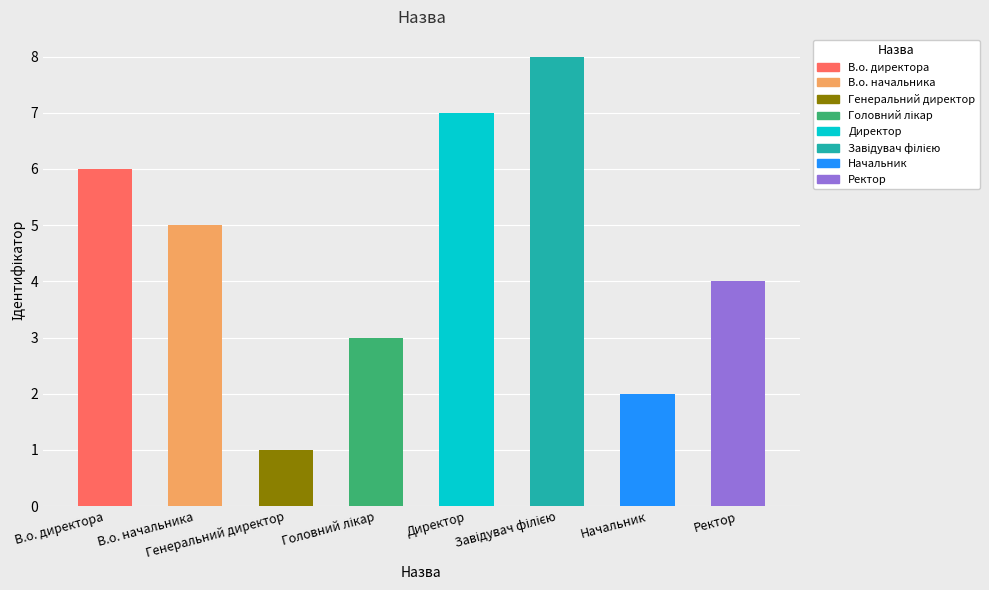

What is the label of the 8th bar from the left?

Ректор